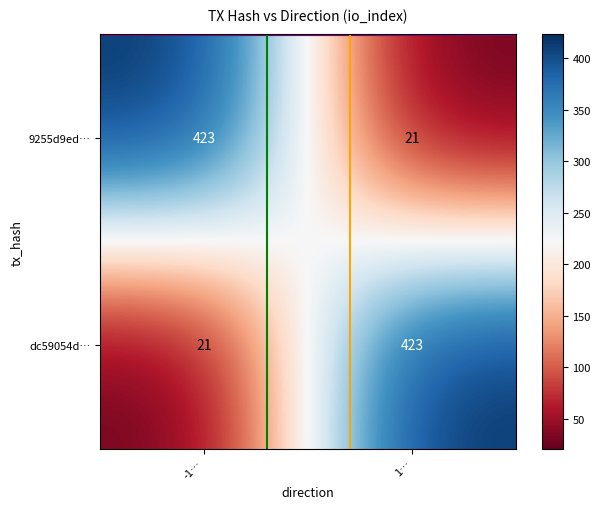

Reading left to right, what are all the values shown in this chart?

9255d9ed…: 423	21
dc59054d…: 21	423